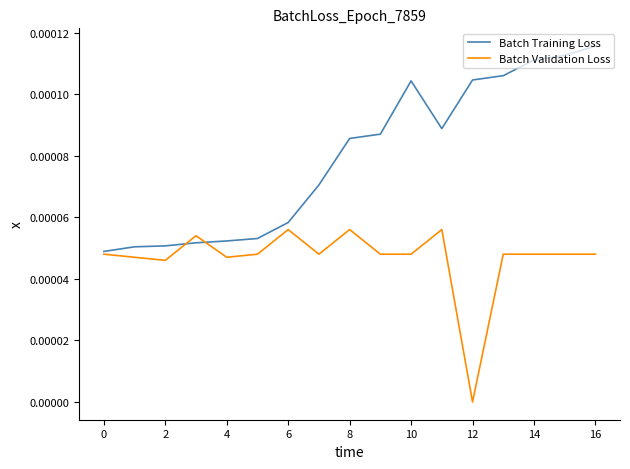

Rank the series by their average value, from lowest to highest.

Batch Validation Loss, Batch Training Loss